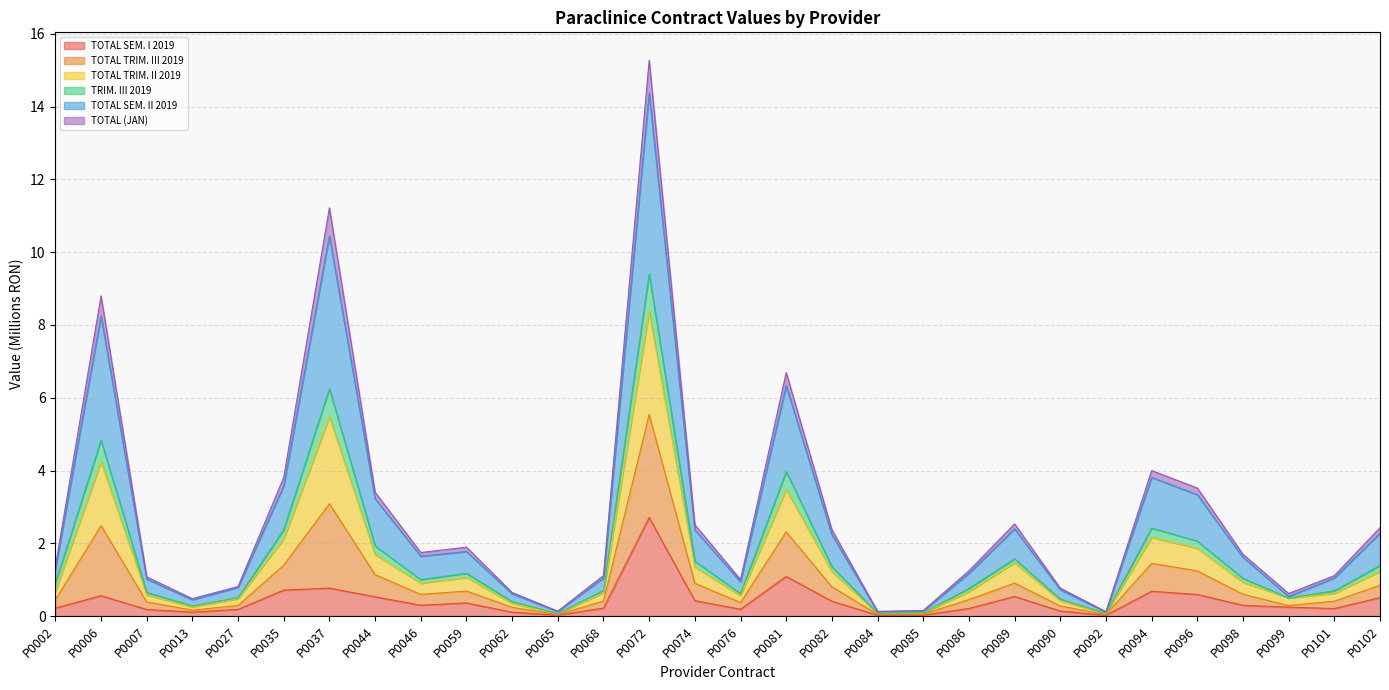

At which label does TOTAL SEM. I 2019 reach its peak?

P0072